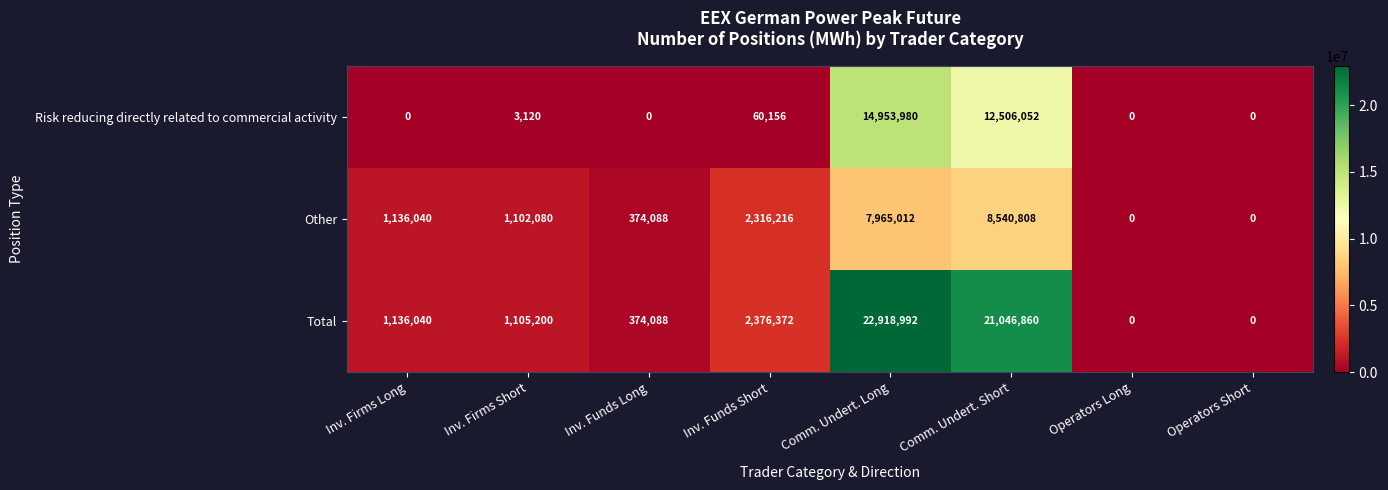

How many categories are shown in the chart?

8